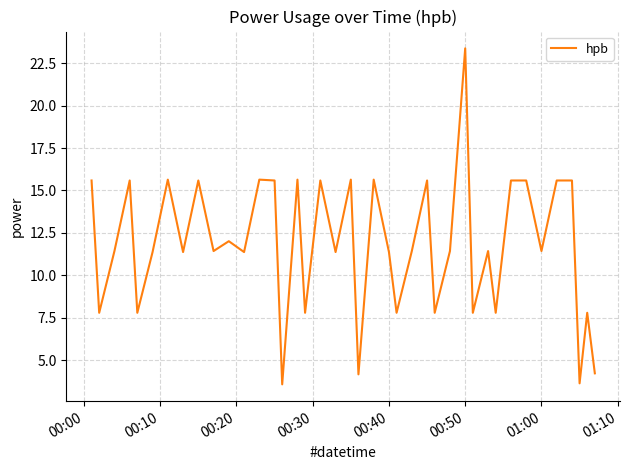

What is the greatest value displayed?

23.4